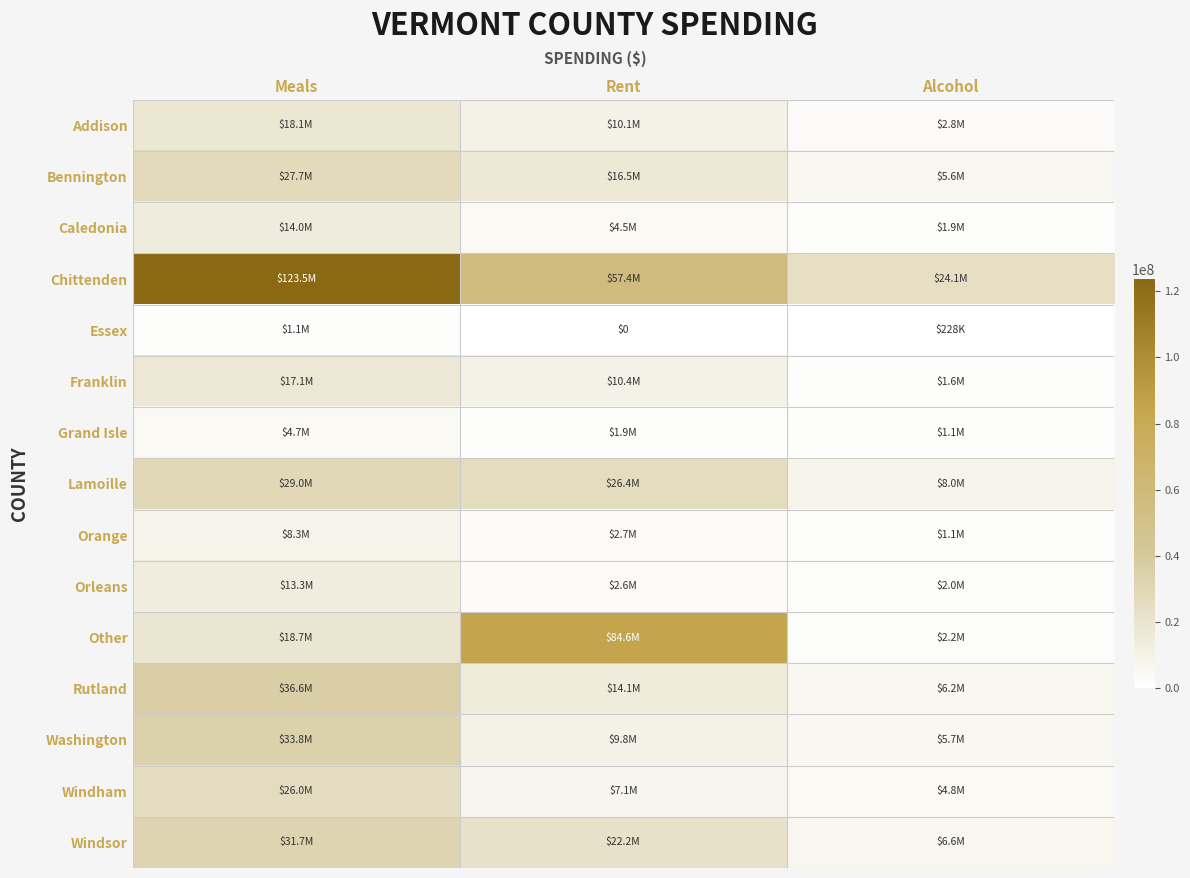

At how many categories does at least one series exceed 19227419?

3